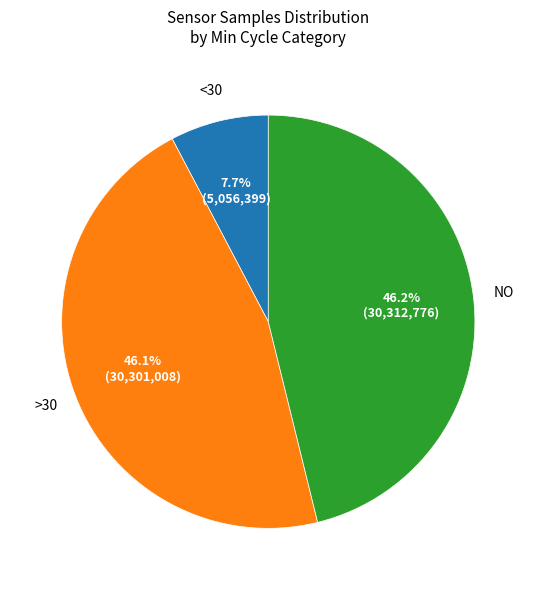

Is there a majority slice in this chart?

No